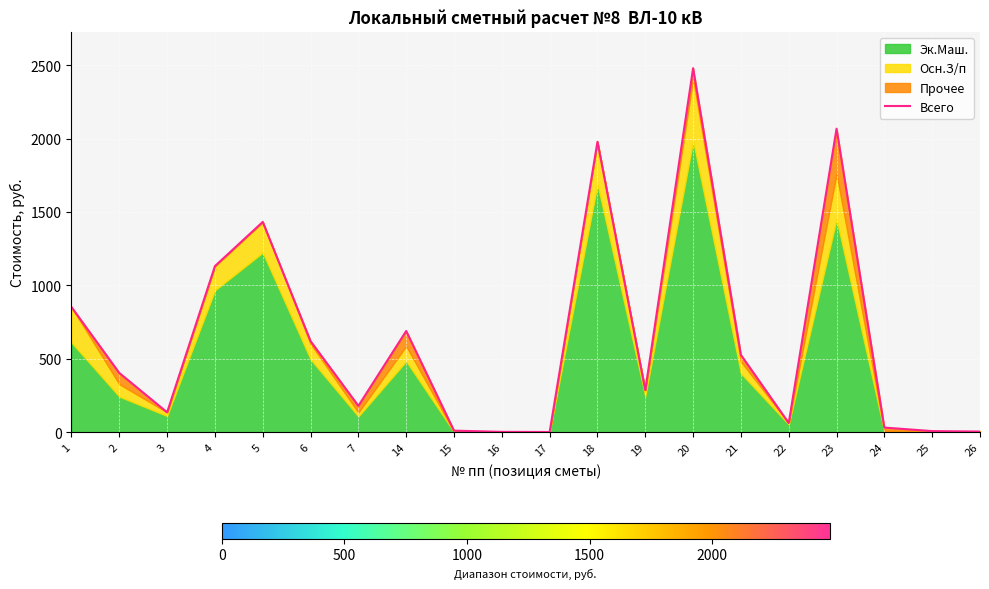

What is the difference between the values at 14 and 19?

403